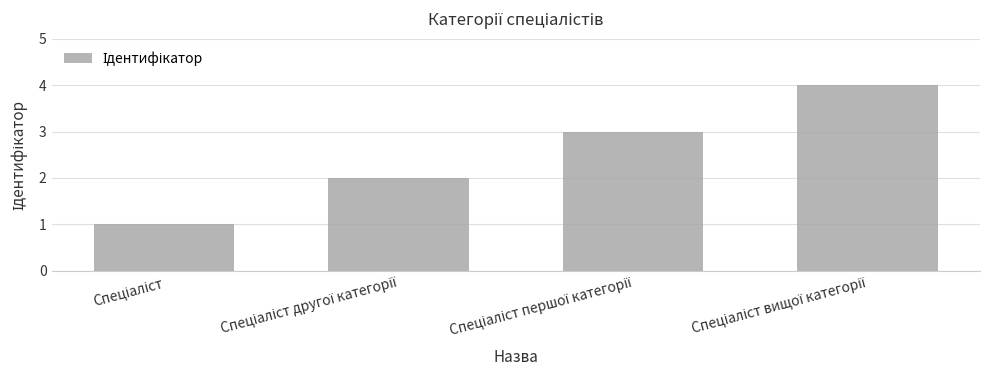

Does the chart contain any negative values?

No